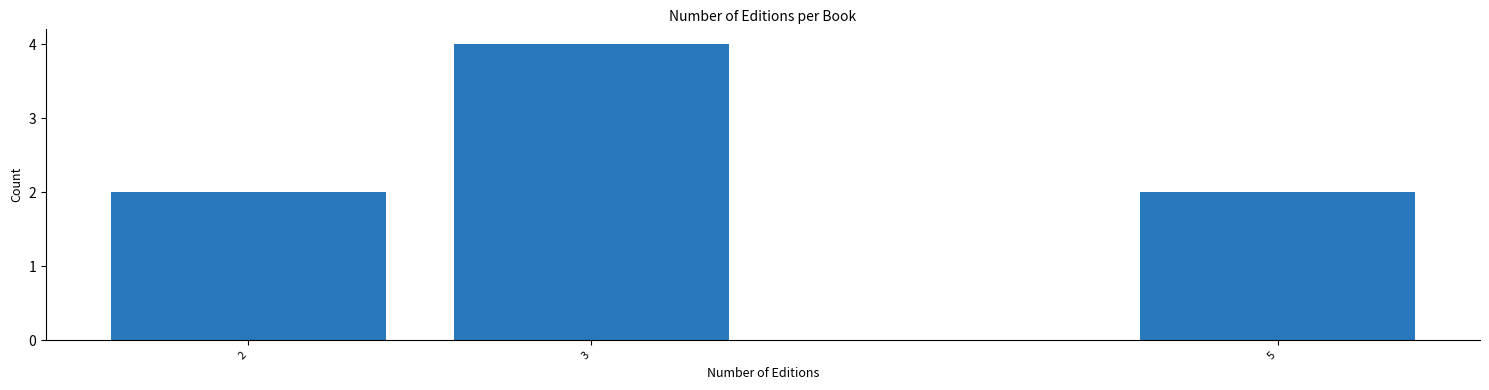

Reading left to right, transcribe all the data shown in this chart.

2	4	2